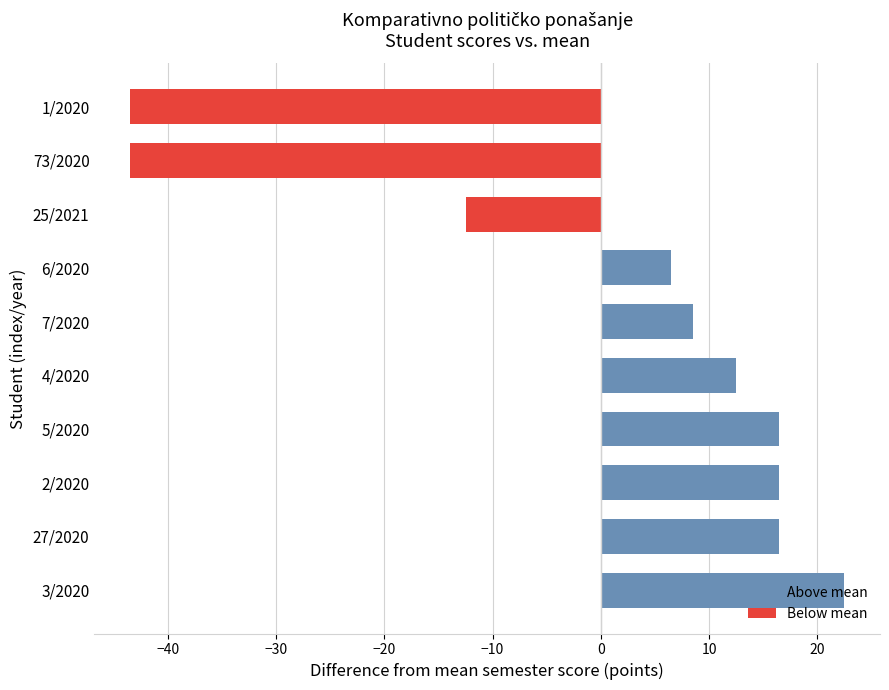

At which label is the value closest to -10?

25/2021